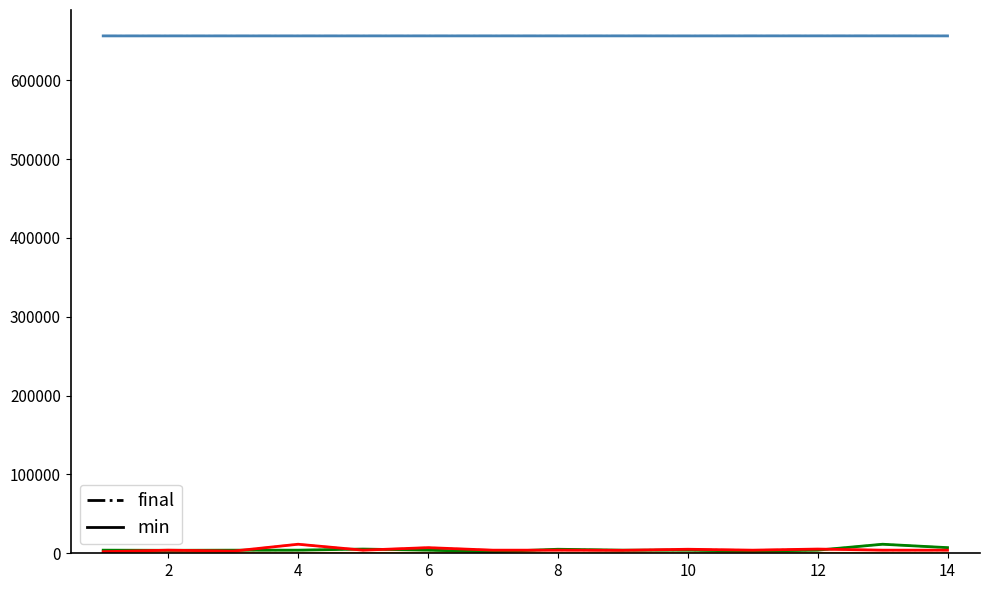

Is this an area chart (filled region under the line)?

No